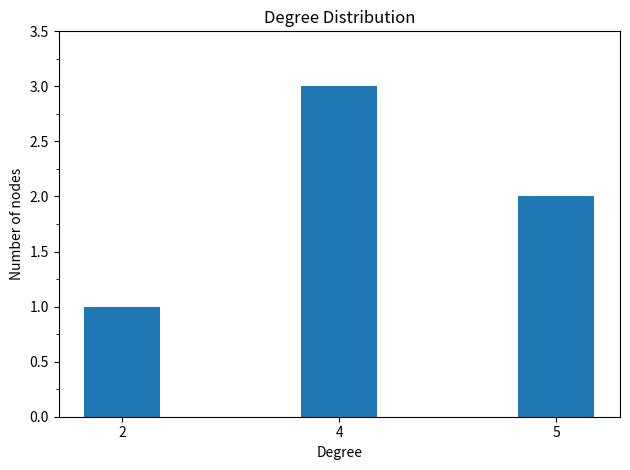

Rank the categories by value from lowest to highest.

2, 5, 4